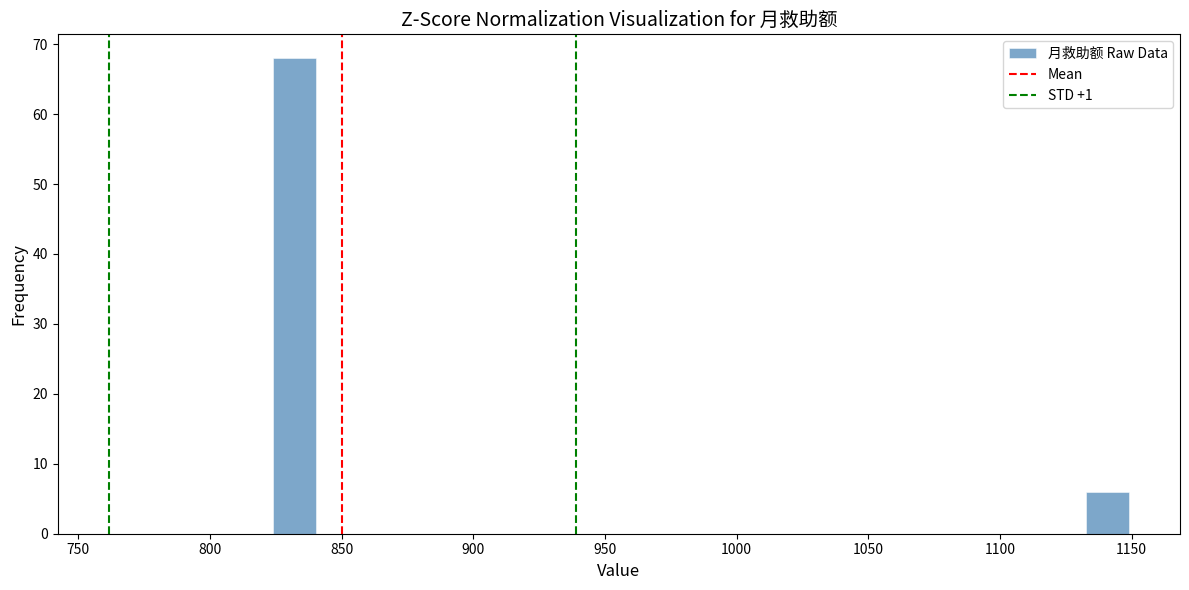

Around what value on the x-axis is the tallest bar? Give the approximate position of its centre, as read against the axis.

830